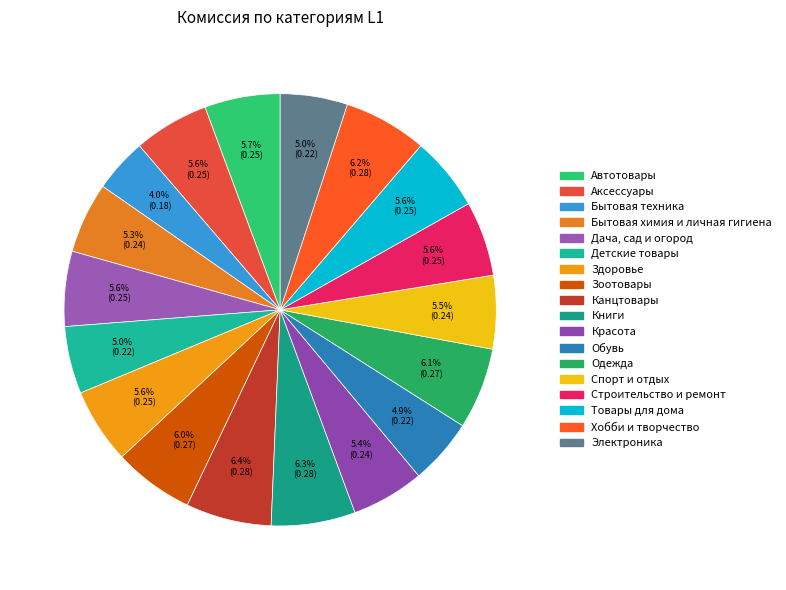

Which slice is the smallest?

Бытовая техника